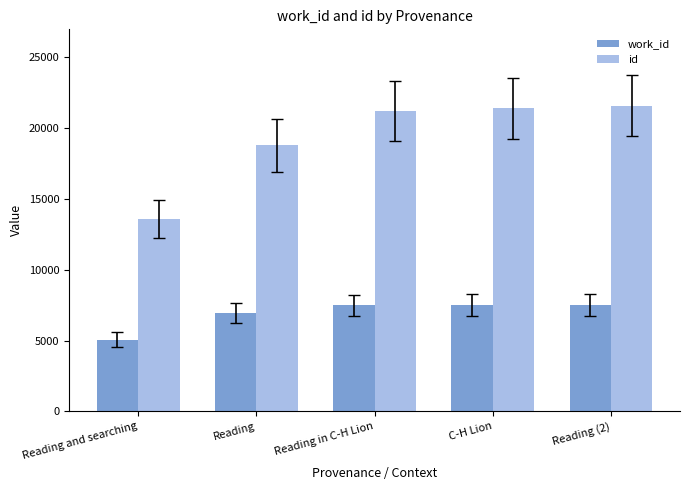

What is the total value across all series at Reading (2)?

29074